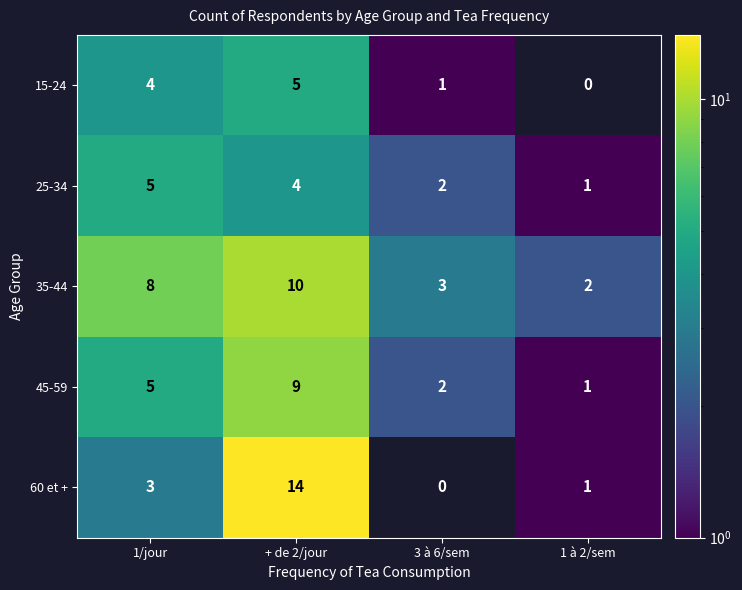

Read the 35-44 value at 3 à 6/sem.

3